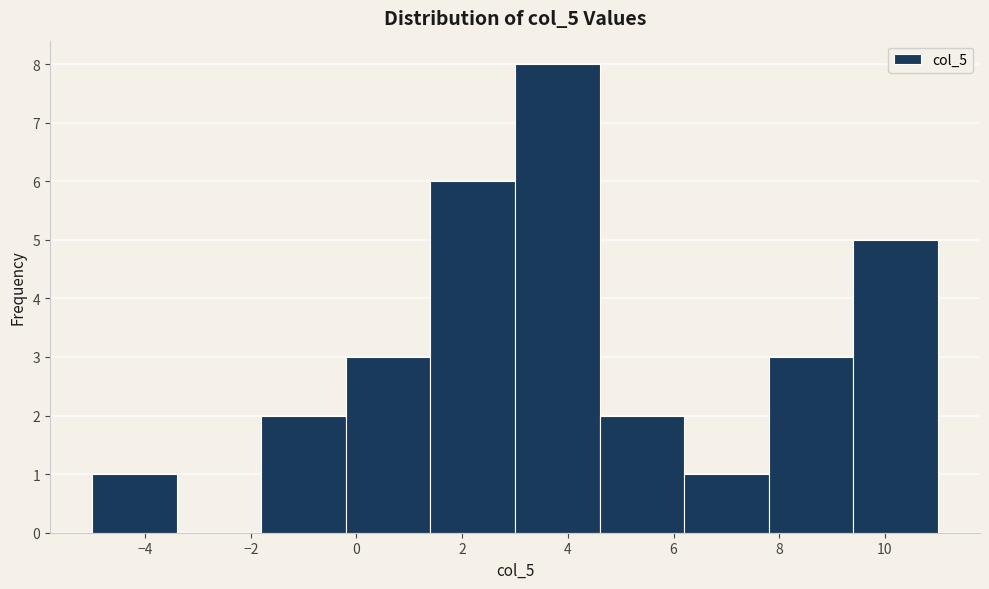

Reading left to right, transcribe this chart: for each bar, give the range it covers on the x-axis and its height. The values are not printed on the chart, so give them approximately, as read against the axis.

-5.0 to -3.4: 1
-3.4 to -1.8: 0
-1.8 to -0.2: 2
-0.2 to 1.4: 3
1.4 to 3.0: 6
3.0 to 4.6: 8
4.6 to 6.2: 2
6.2 to 7.8: 1
7.8 to 9.4: 3
9.4 to 11.0: 5